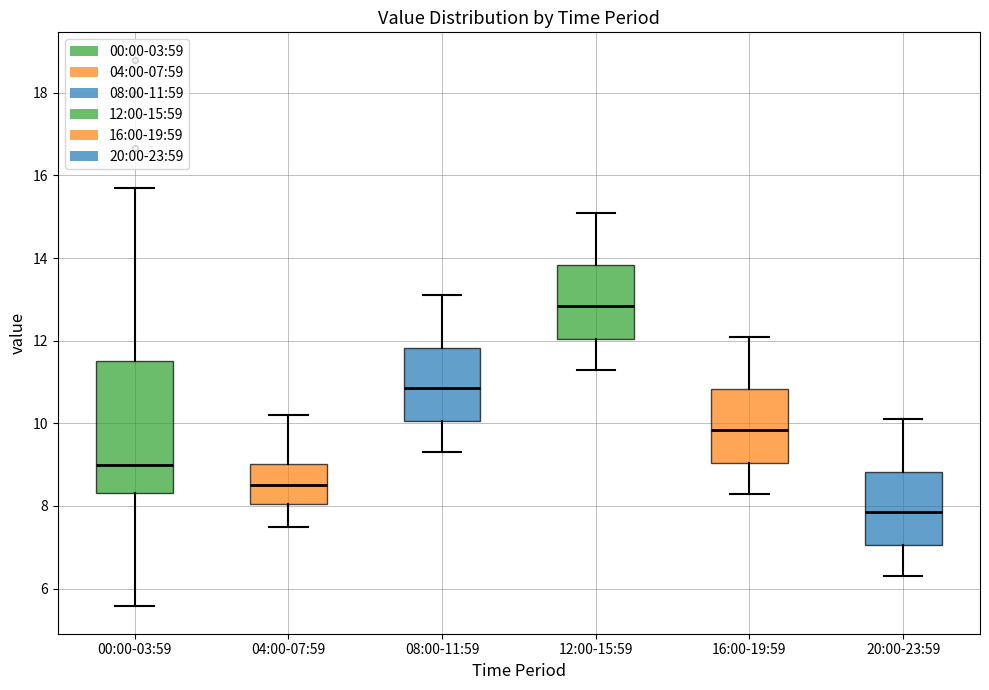

Which box's median line is the lowest?

20:00-23:59